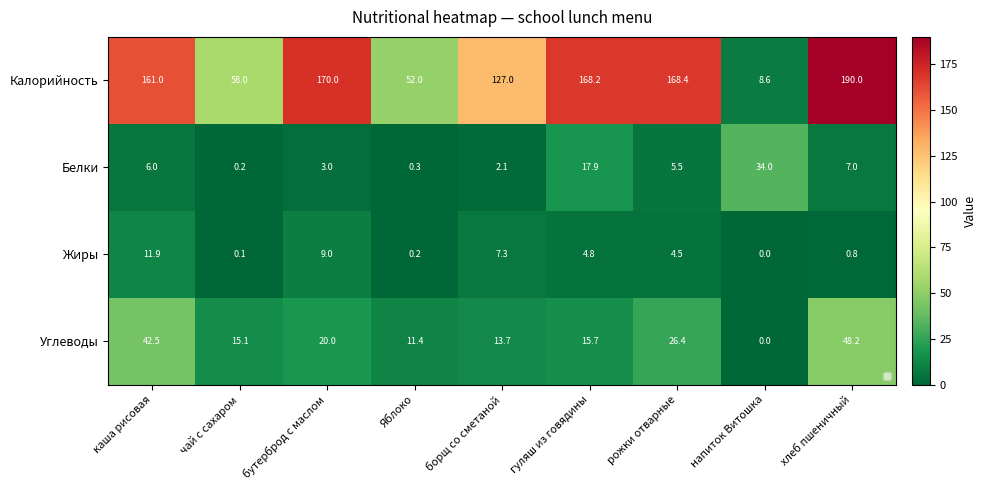

List the series in order of their peak value, highest first.

Калорийность, Углеводы, Белки, Жиры